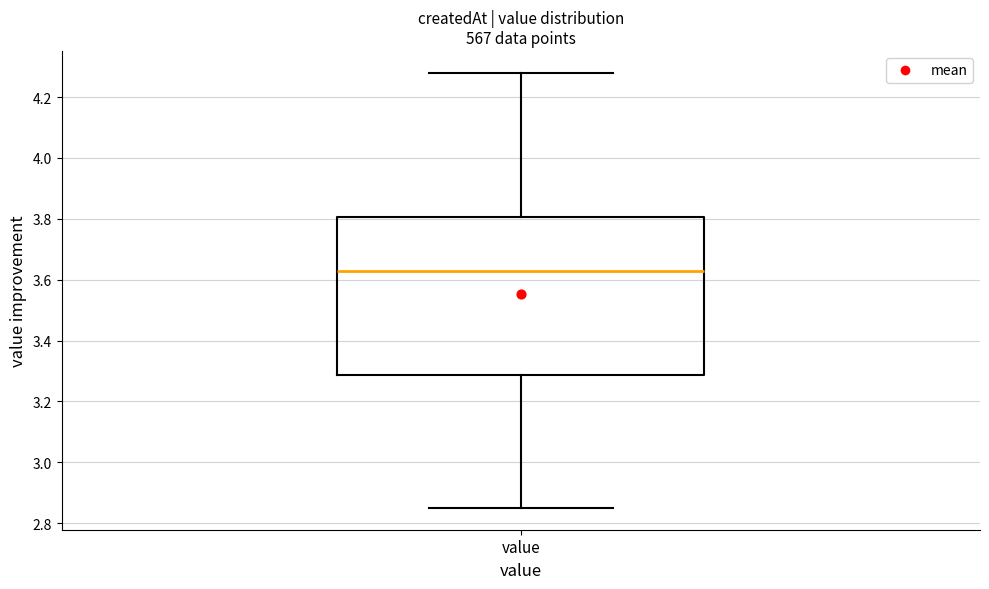

Read this box plot against the y-axis: the position of the median line, the range covered by the box, and the ends of both whiskers. The values are not printed on the chart, so give them approximately, as read against the axis.

median 3.64, box 3.28 to 3.80, whiskers 2.86 to 4.28